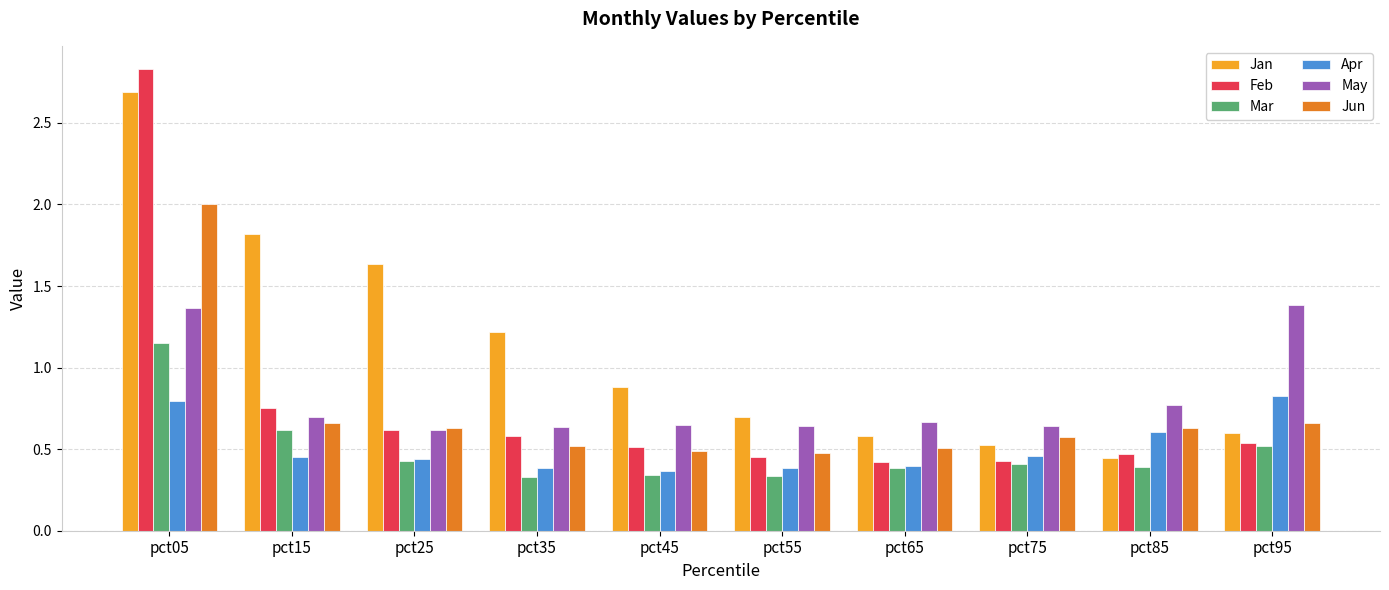

The value of Apr at pct75 is 0.8. True or false?

False